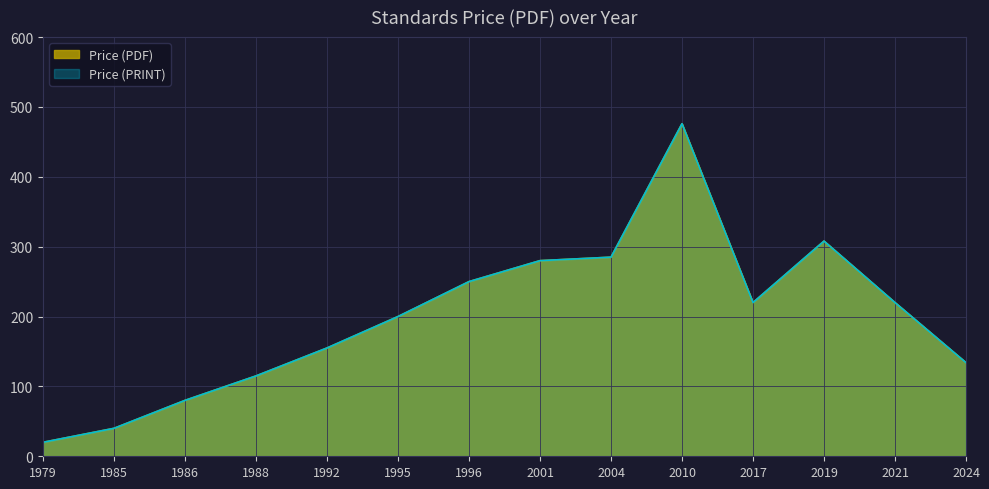

What is the average value of the Price (PRINT) series?

199